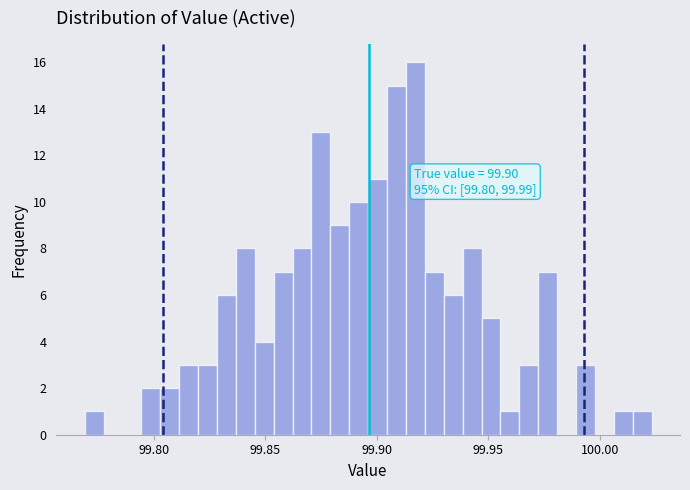

Around what value on the x-axis is the tallest bar? Give the approximate position of its centre, as read against the axis.

99.915